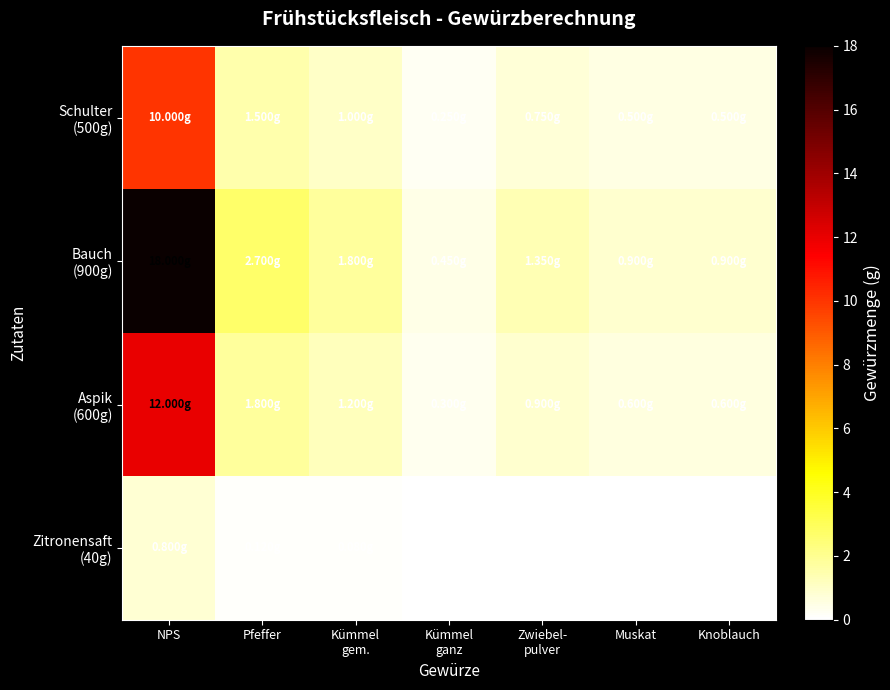

What is the total value across all series at Pfeffer?

6.1